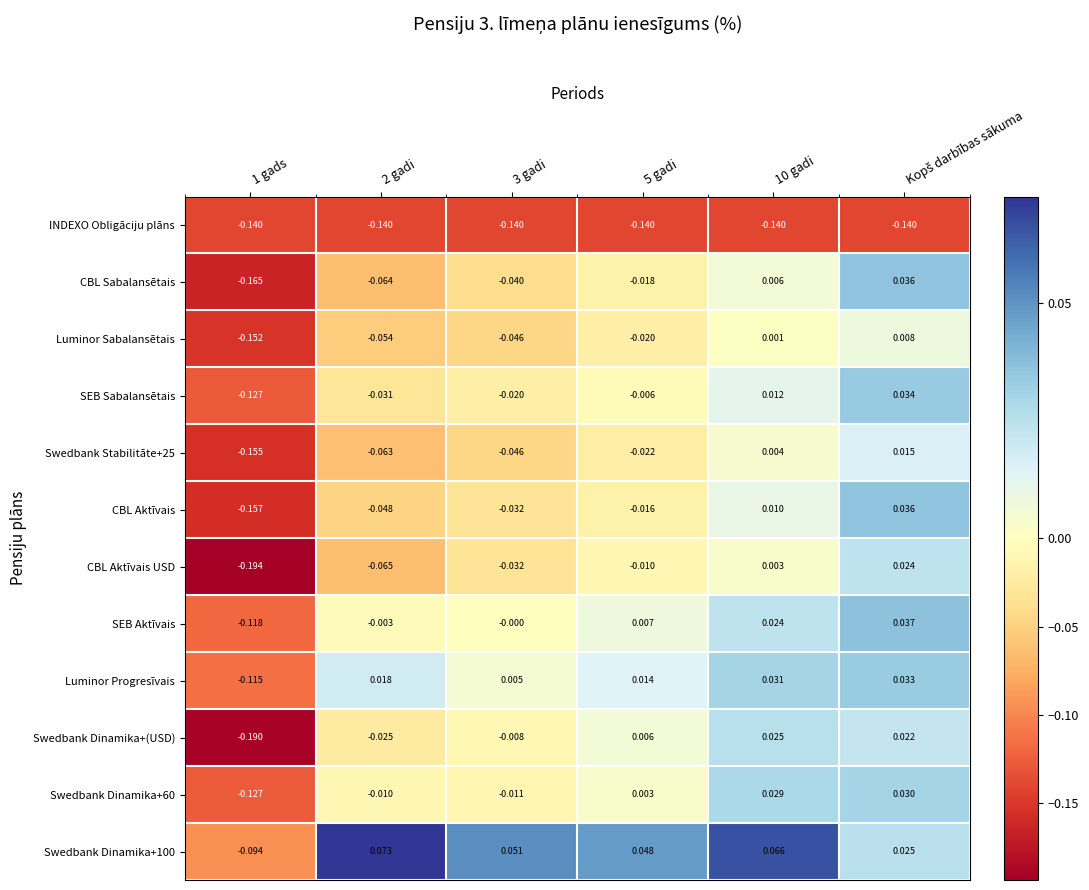

Which series has the widest spread of values?

CBL Aktīvais USD